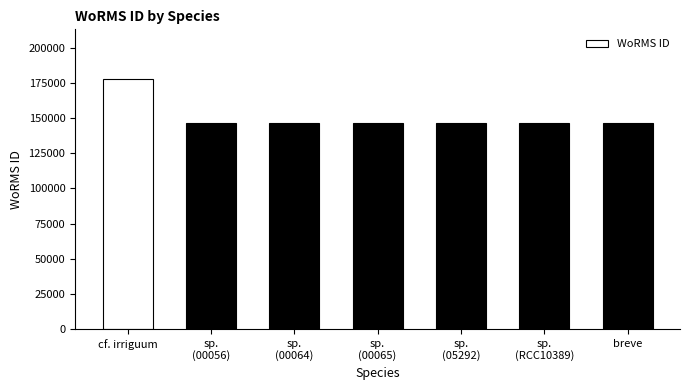

Which label corresponds to the largest value in the chart?

cf. irriguum